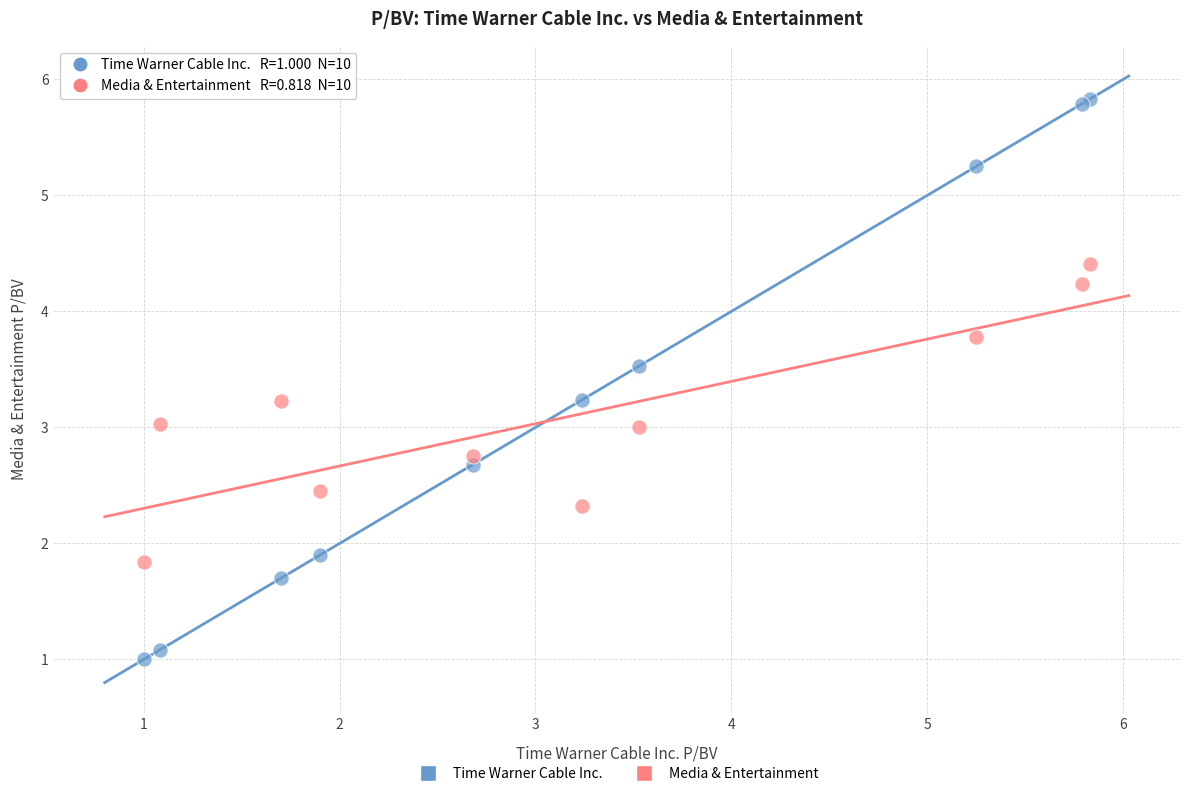

Which series reaches the maximum Y coordinate?

Time Warner Cable Inc.